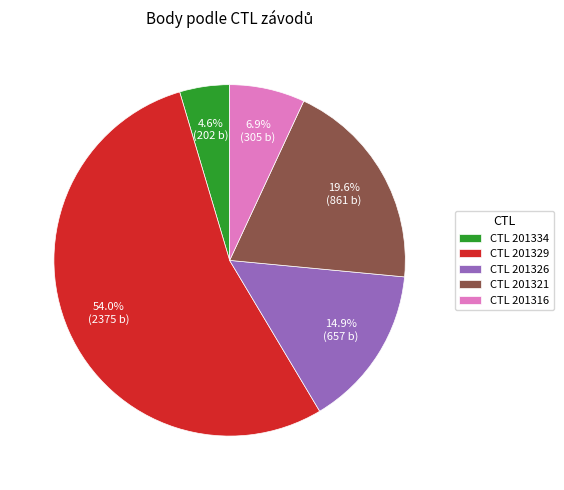

How many slices are in this pie chart?

5